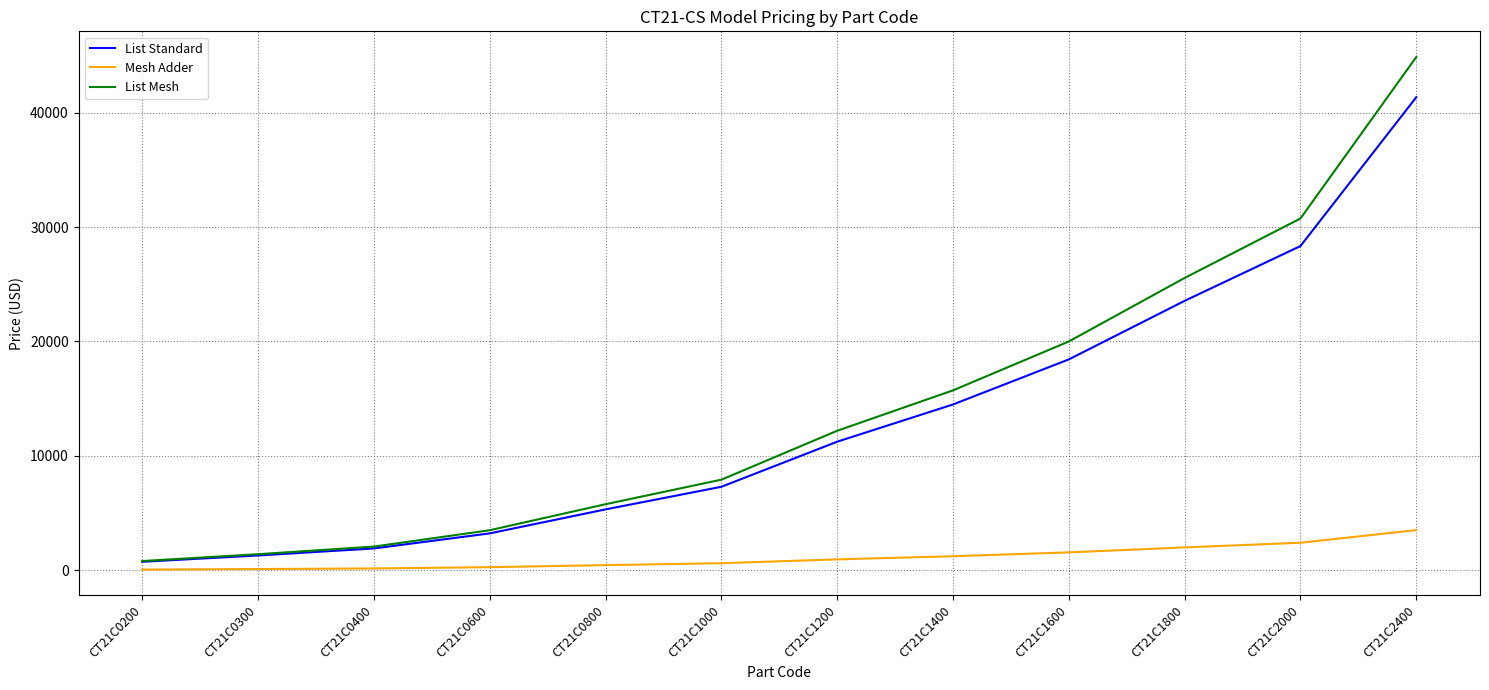

What is the average value of the List Mesh series?

14214